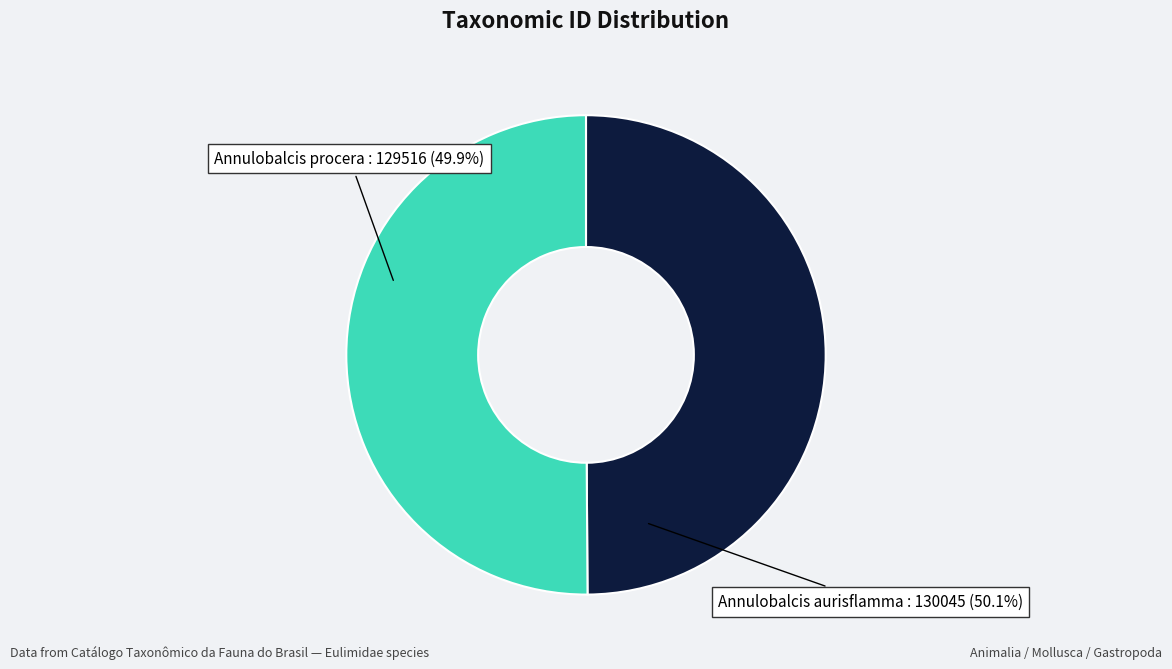

Is the sum of Annulobalcis procera and Annulobalcis aurisflamma greater than half?

Yes